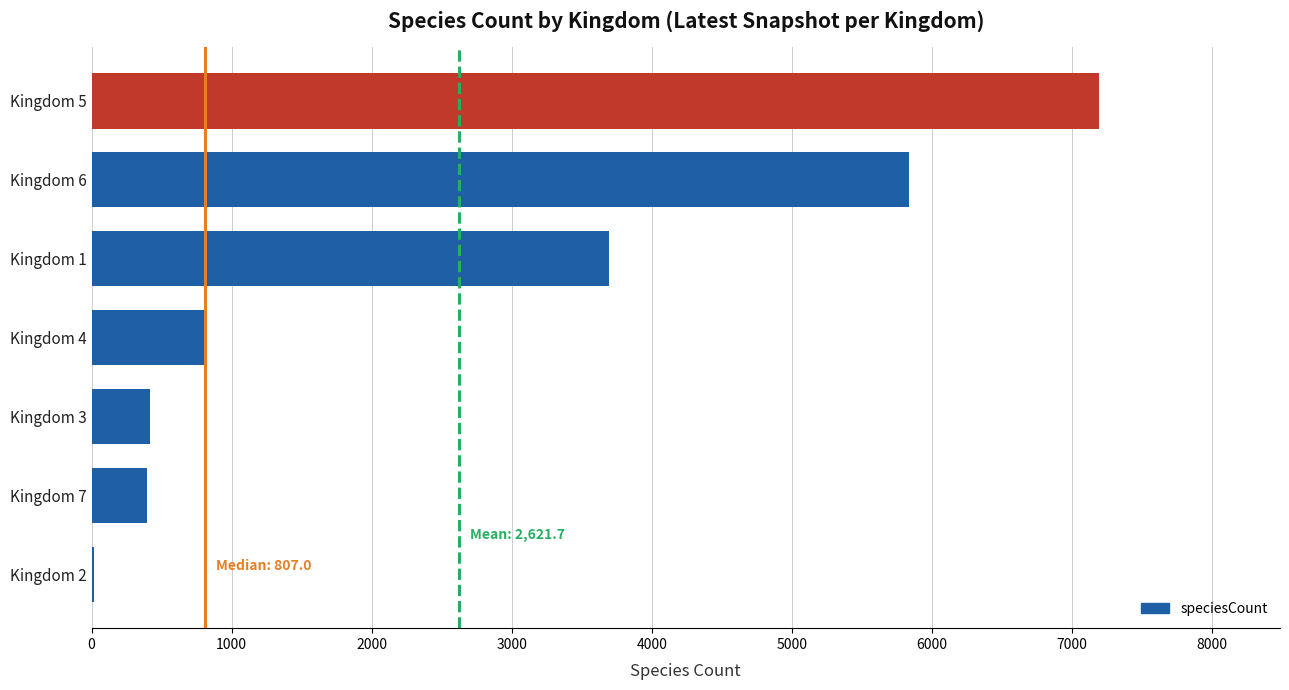

Are the bars horizontal?

Yes